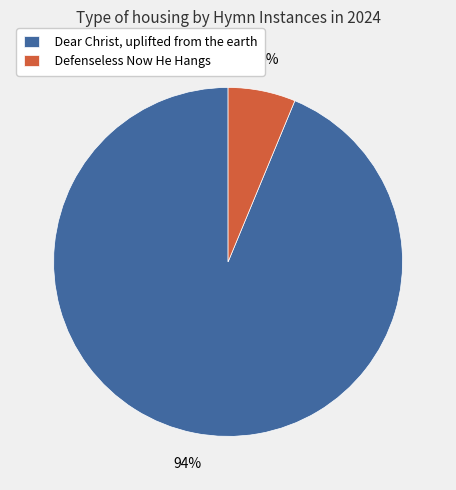

Between Defenseless Now He Hangs and Dear Christ, uplifted from the earth, which is larger?

Dear Christ, uplifted from the earth